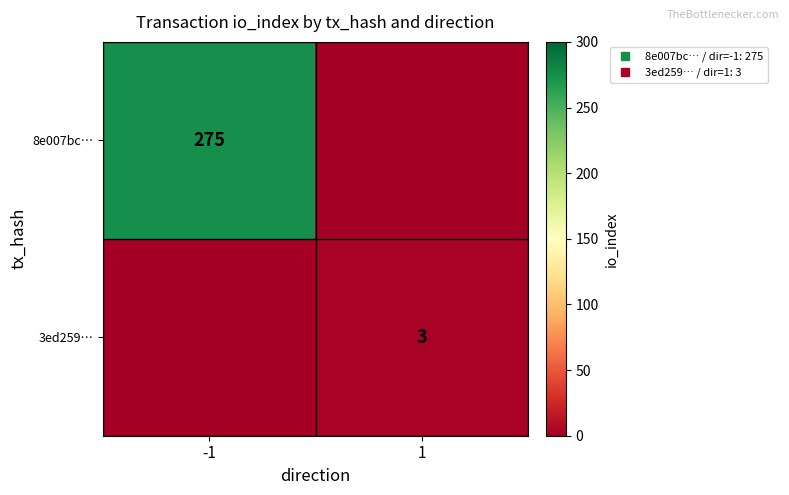

Is it true that 8e007bc… equals 275 at -1?

True